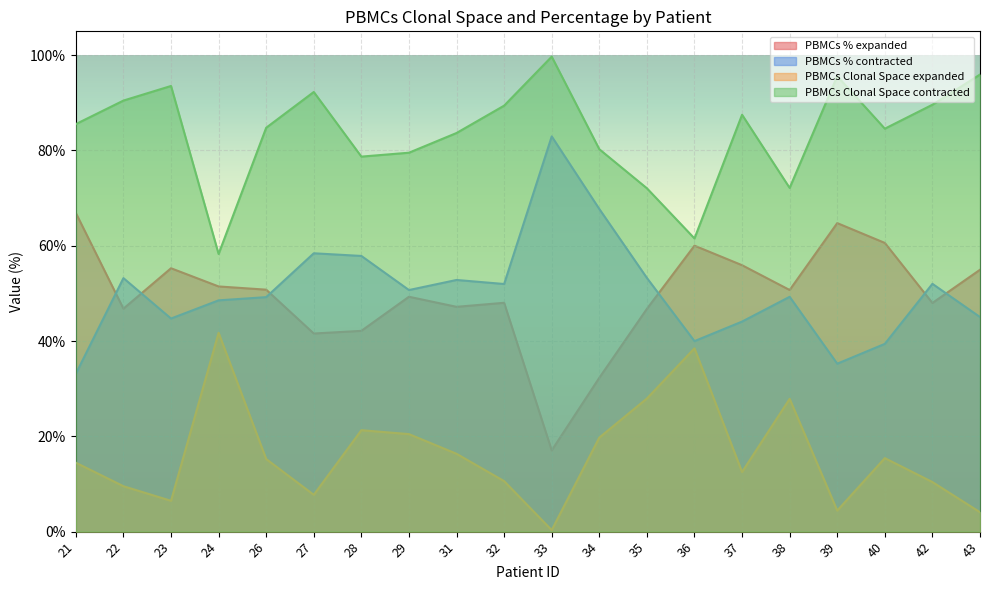

How many lines are shown in the chart?

4